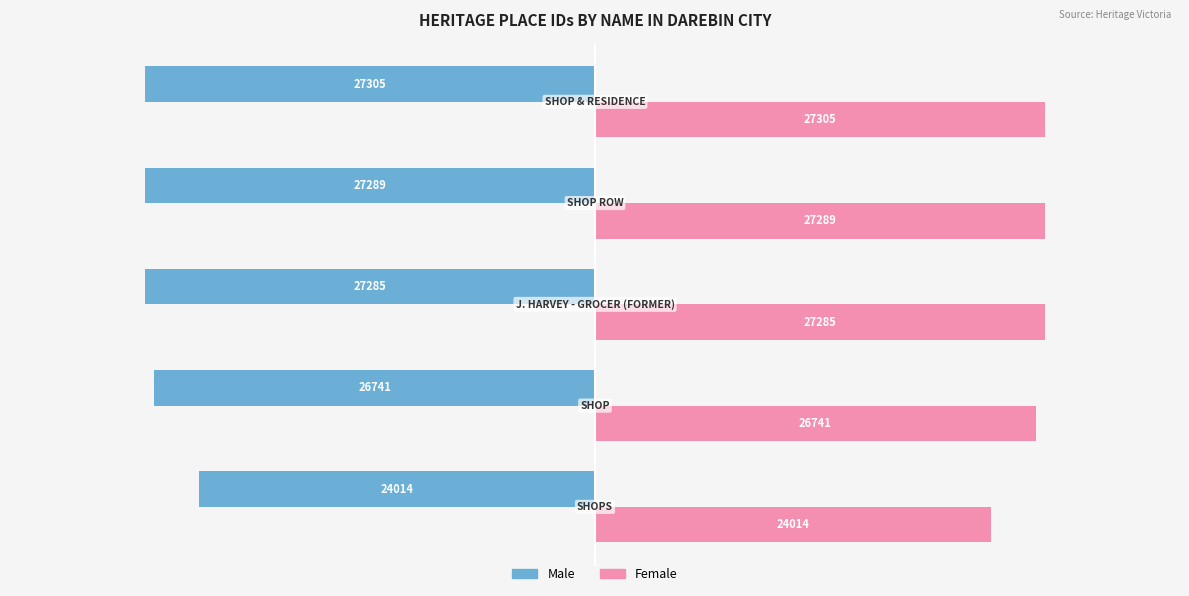

List the series in order of their peak value, highest first.

Female, Male